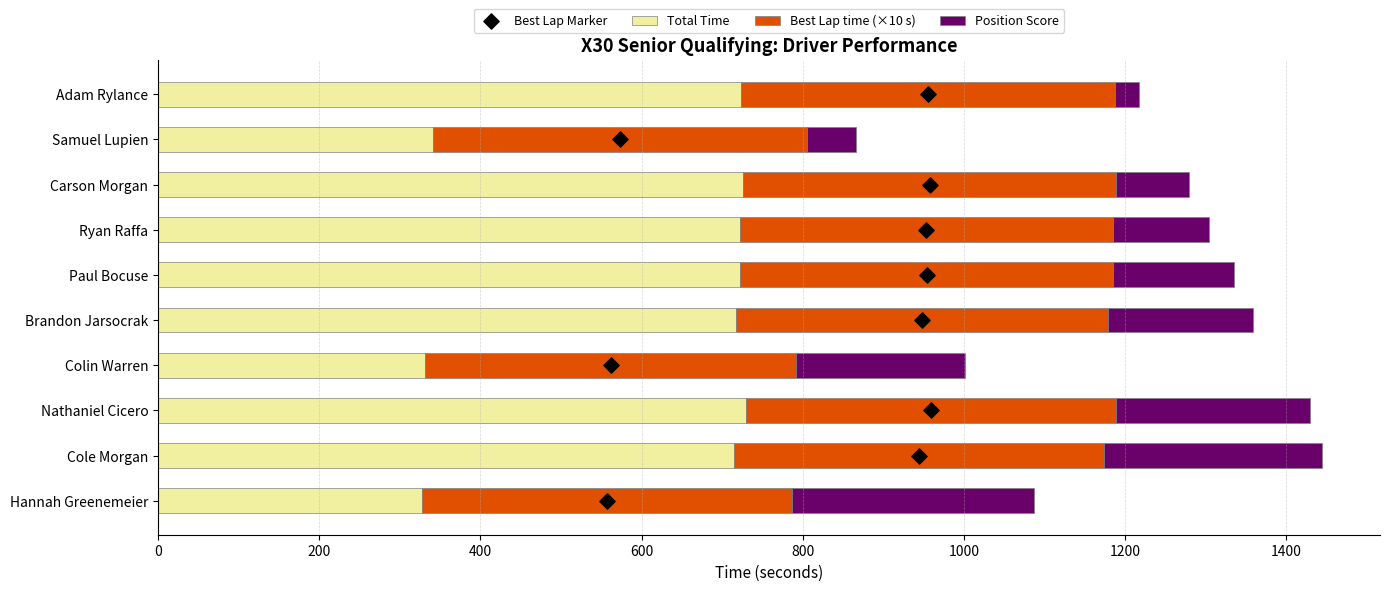

What is the highest value of the Total Time series?

728.9